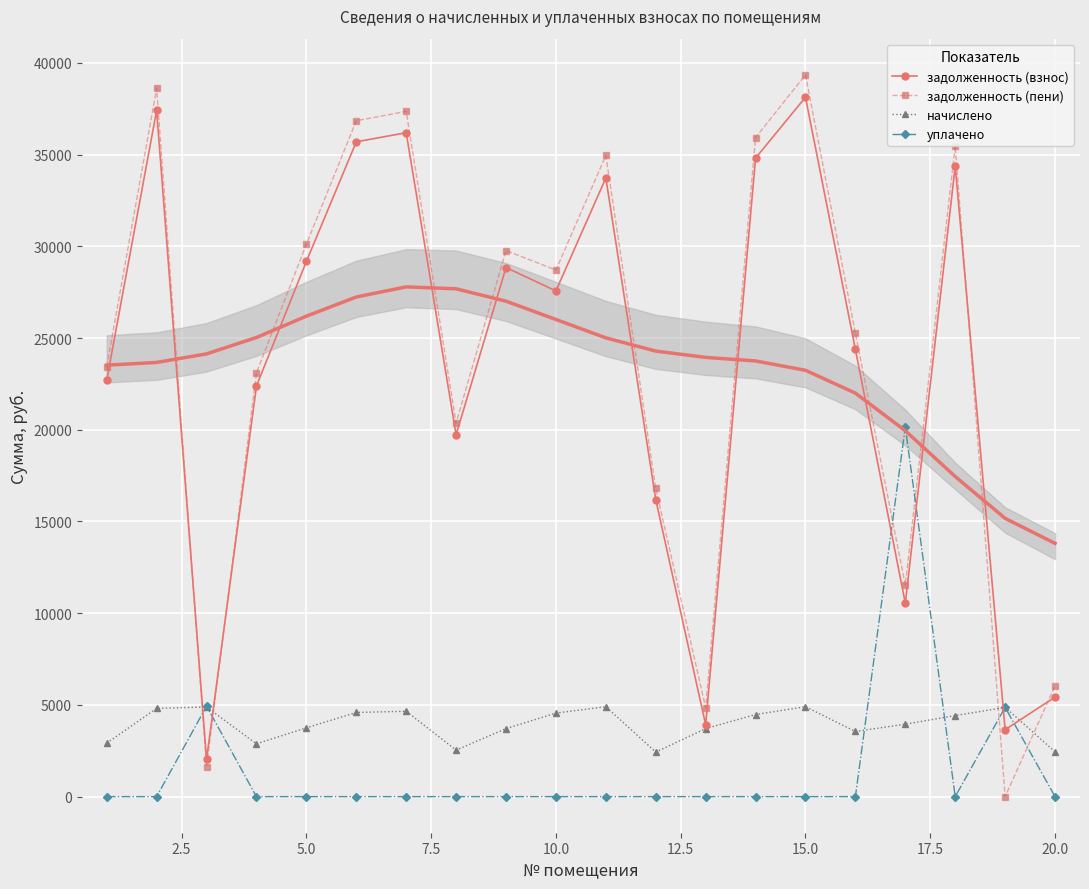

What is the maximum value for задолженность (пени)?

39354.8